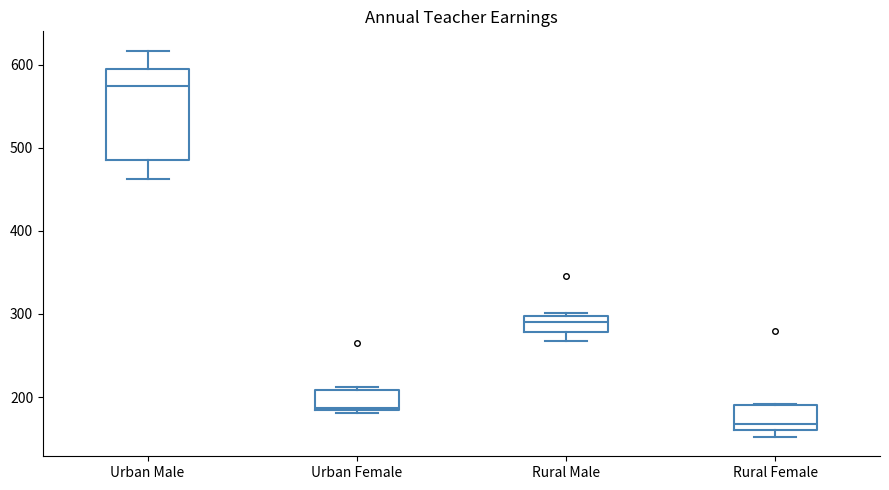

Reading left to right, read every box against the y-axis: the position of its median line, the range the box covers, and the ends of its whiskers. The values are not printed on the chart, so give them approximately, as read against the axis.

Urban Male: median 570, box 490 to 590, whiskers 460 to 620
Urban Female: median 190, box 180 to 210, whiskers 180 (just below the box's lower edge) to 210 (just above the box's upper edge)
Rural Male: median 290, box 280 to 300, whiskers 270 to 300 (just above the box's upper edge)
Rural Female: median 170, box 160 to 190, whiskers 150 to 190